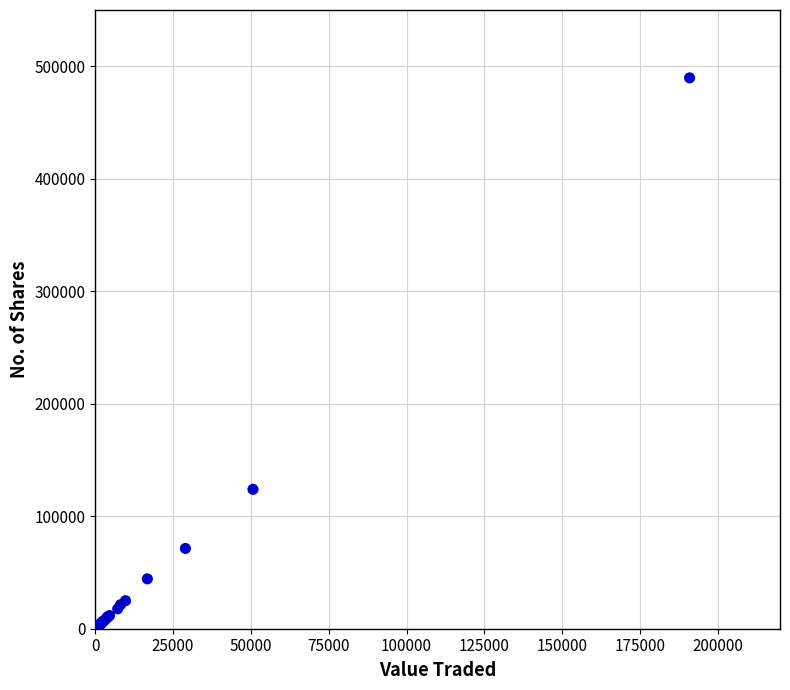

What Y value in the scatter plot is closest to 244852?

123910